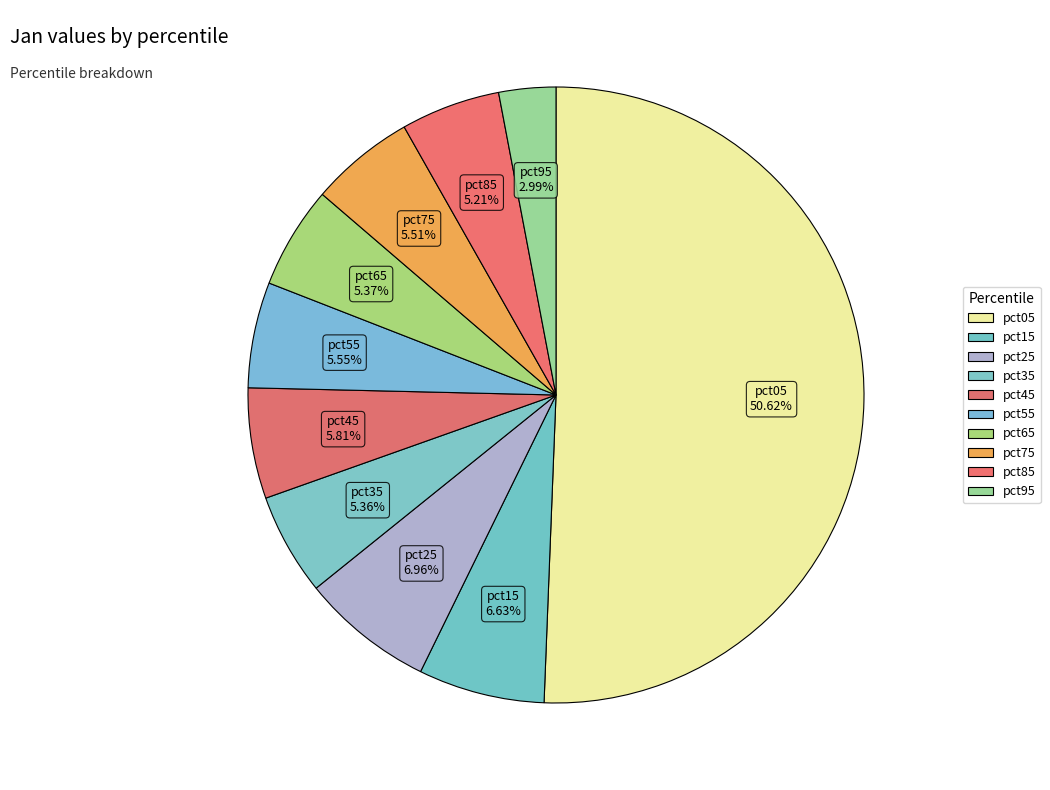

How many slices are in this pie chart?

10